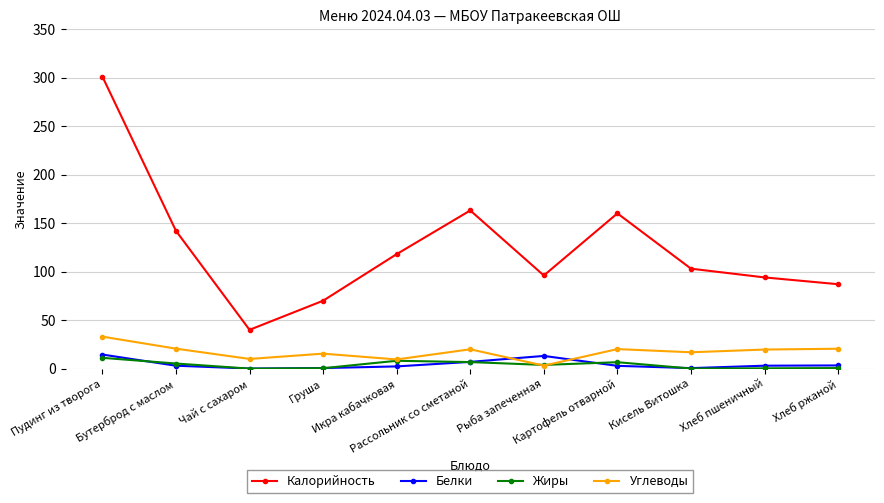

After their last crossing, which series has the higher values: Белки or Углеводы?

Углеводы